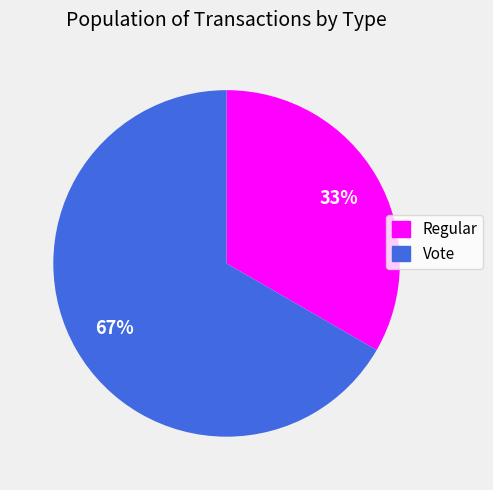

Approximately how many times larger is the value at Regular compared to Vote?

0.5